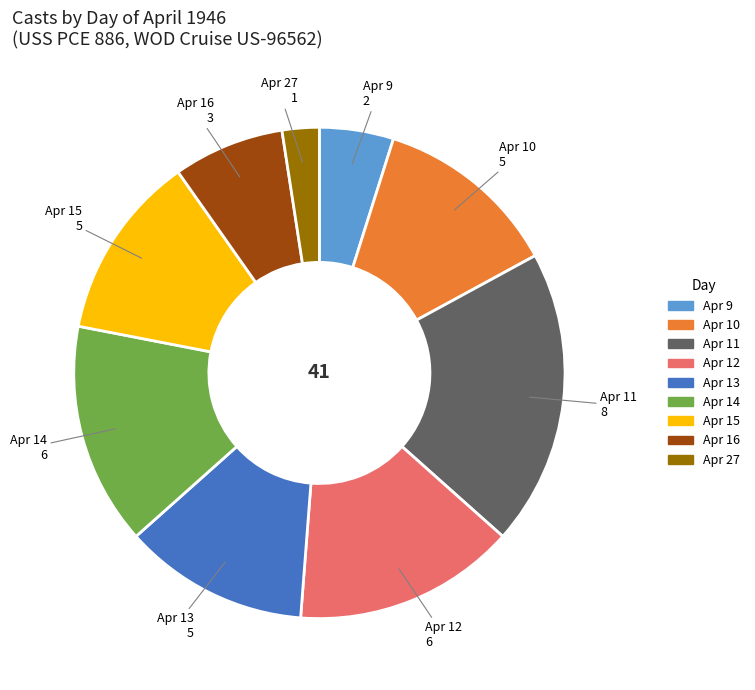

Does any single category account for the majority?

No